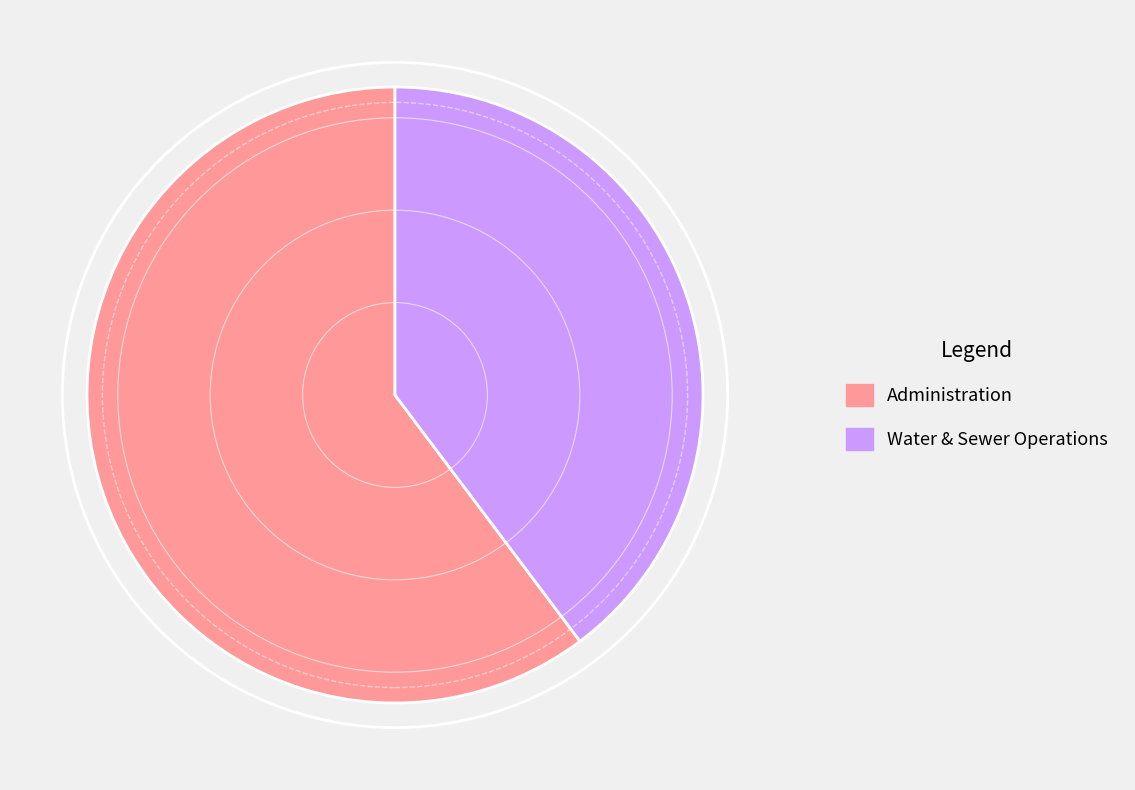

The Administration slice represents 60% of the pie. True or false?

True